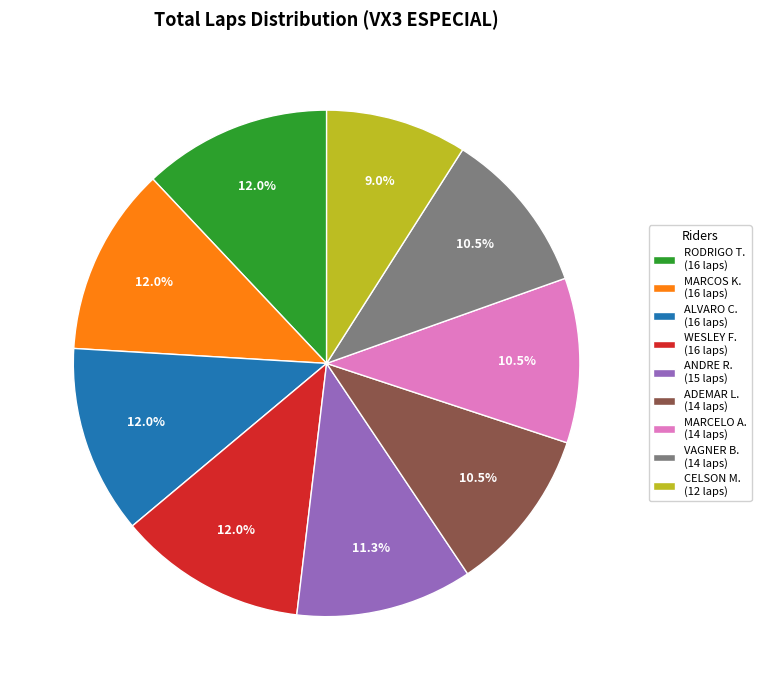

How many slices are in this pie chart?

9